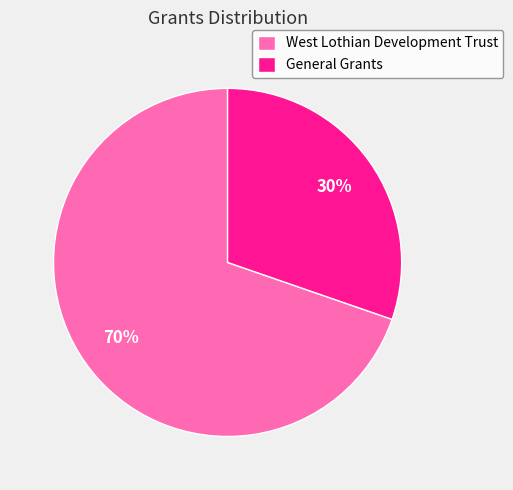

What percentage is the General Grants slice, to the nearest percent?

30%